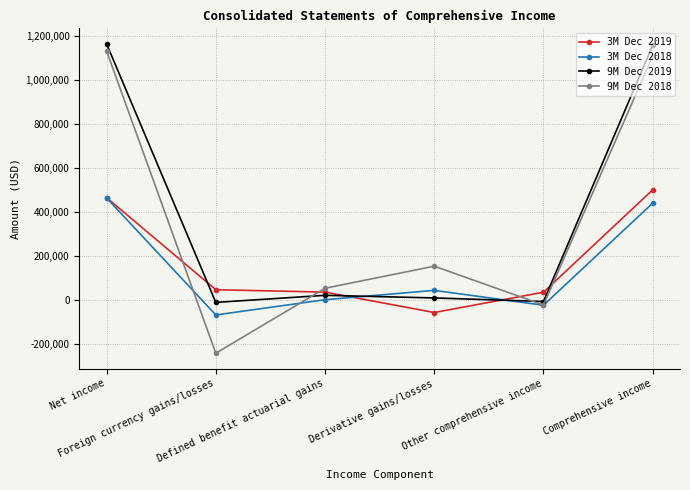

Read the 9M Dec 2019 value at Foreign currency gains/losses.

-10831